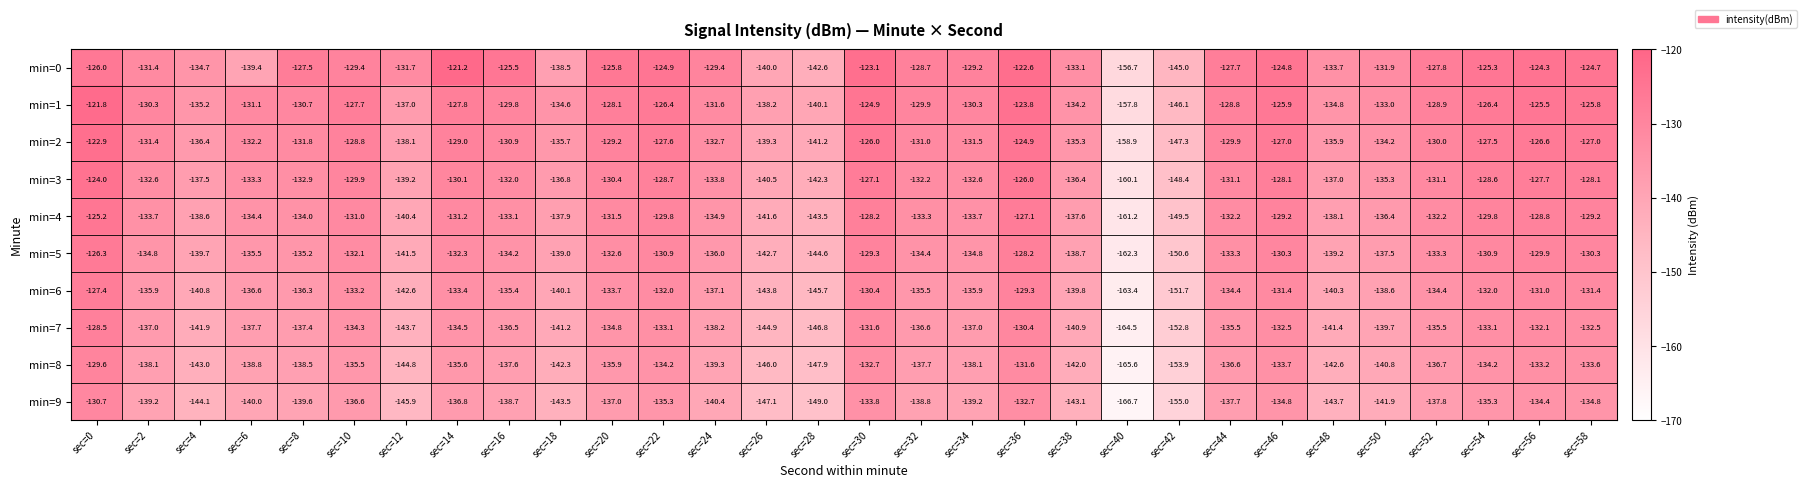

What is the difference between the second highest and minimum values in the min=1 series?

34.0